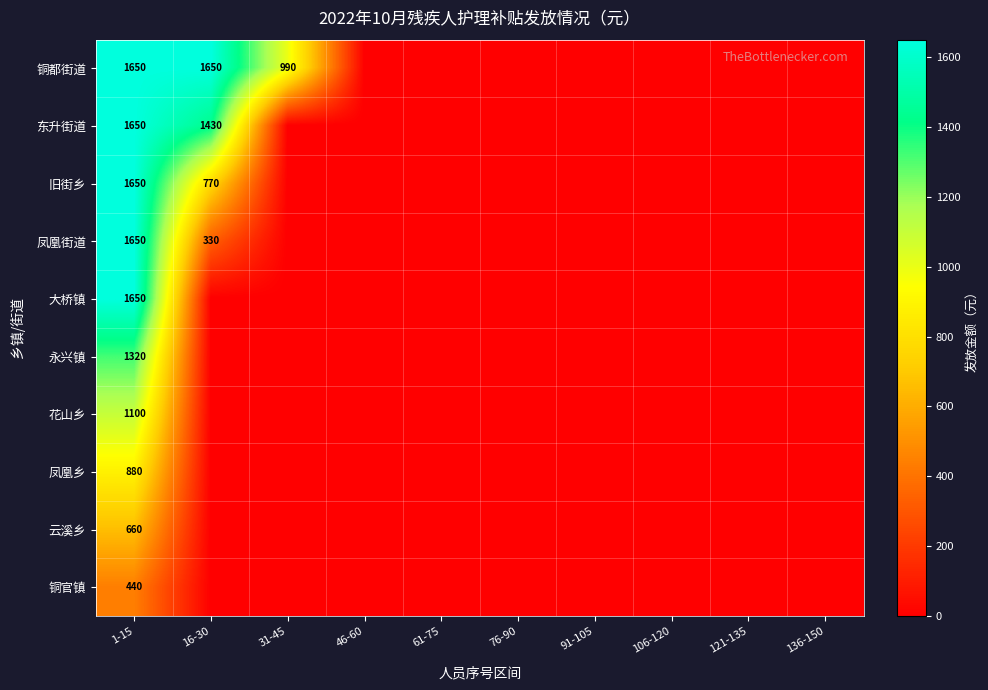

Which has a higher value, 46-60 or 61-75?

46-60